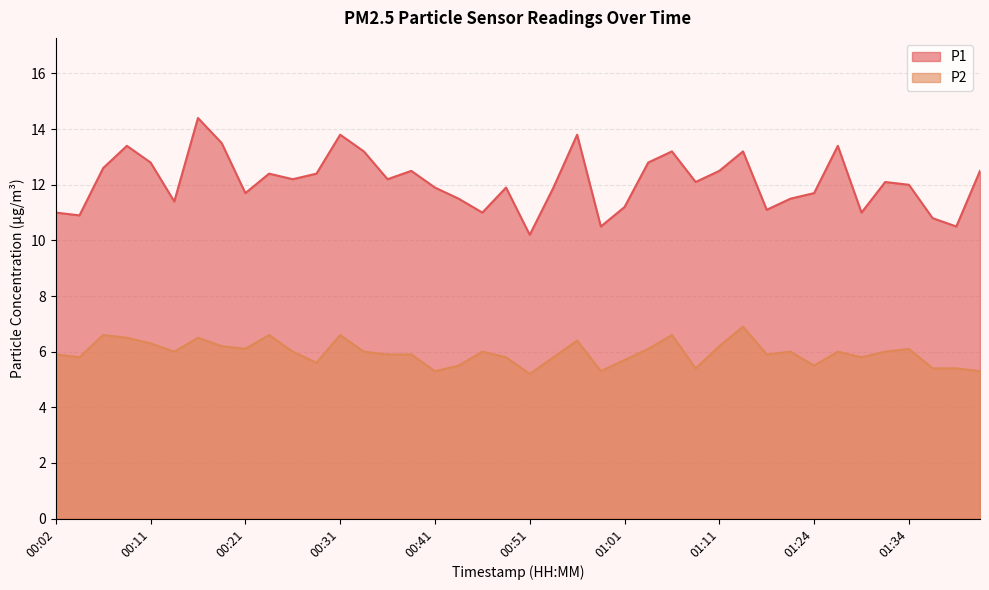

At how many categories does at least one series exceed 8?

40